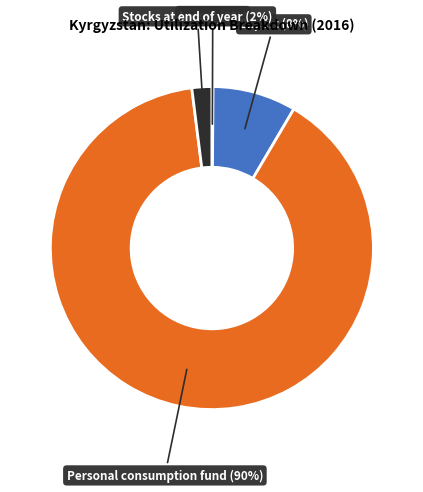

To the nearest percent, what is the average slice percentage?

25%